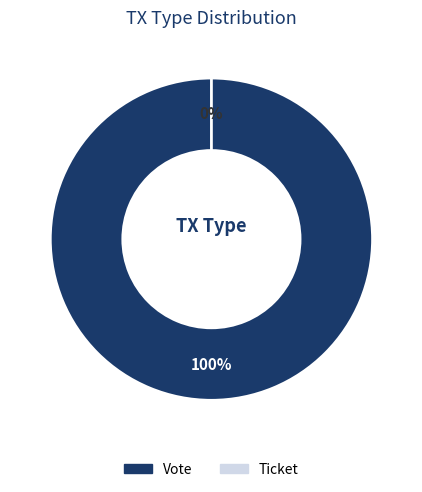

True or false: Ticket accounts for 0% of the total.

True